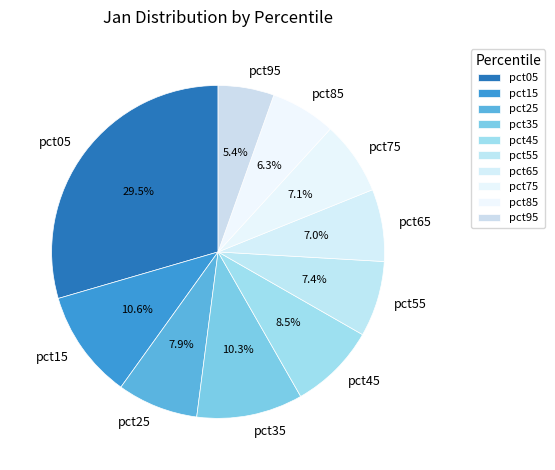

The pct65 slice represents 7% of the pie. True or false?

True